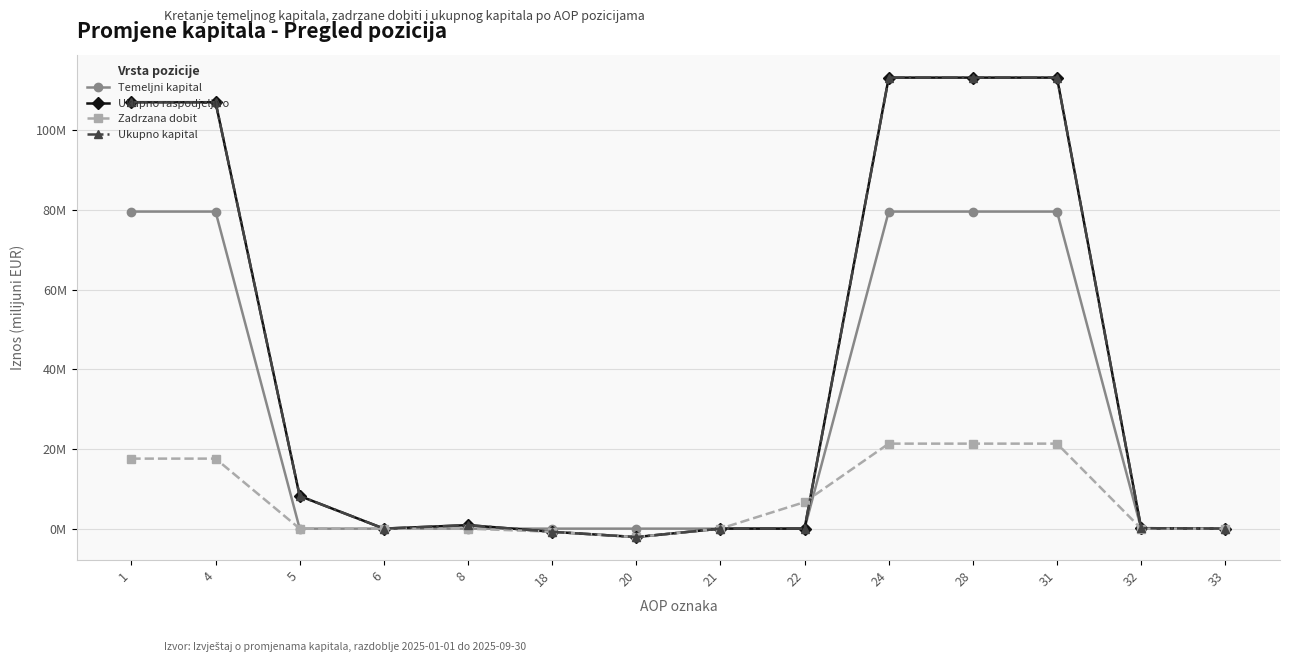

Which series has the widest spread of values?

Ukupno raspodjeljivo